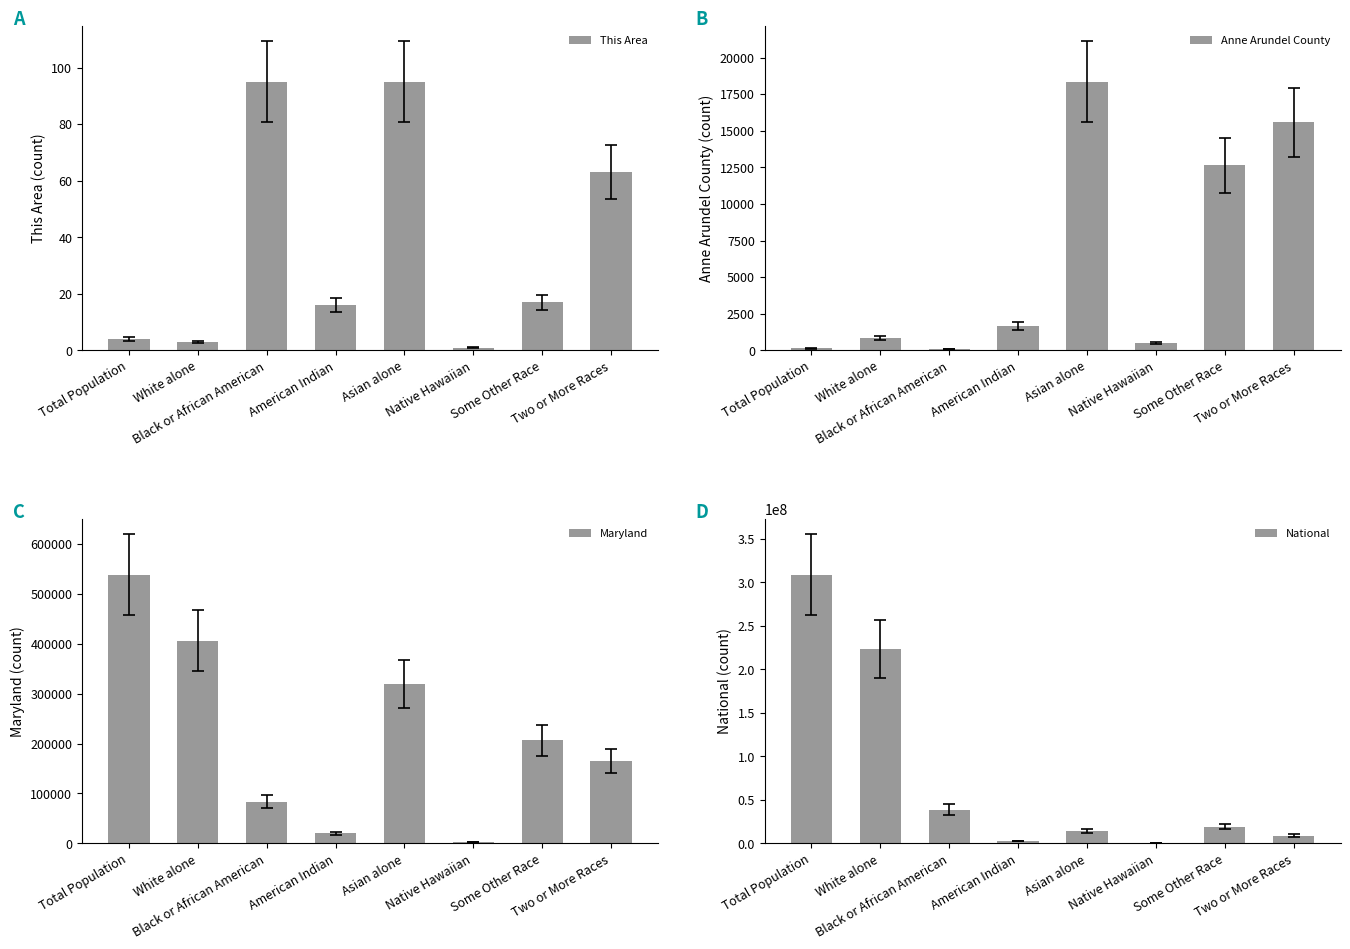

Is the value of This Area at White alone greater than the value of National at Black or African American?

No